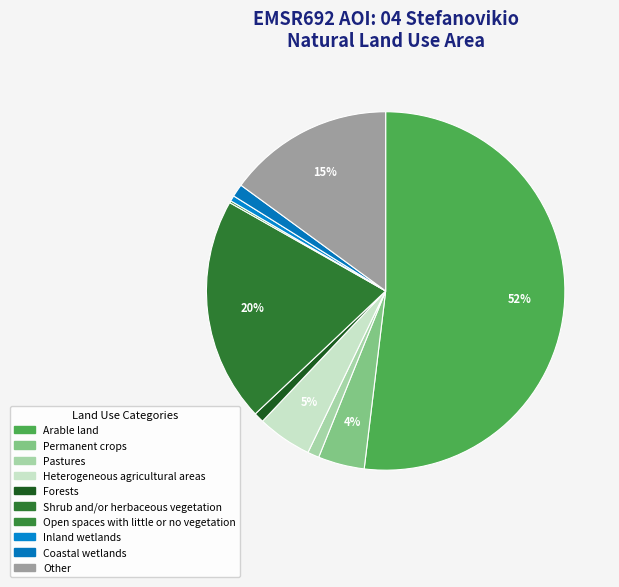

What percentage is the Forests slice, to the nearest percent?

1%